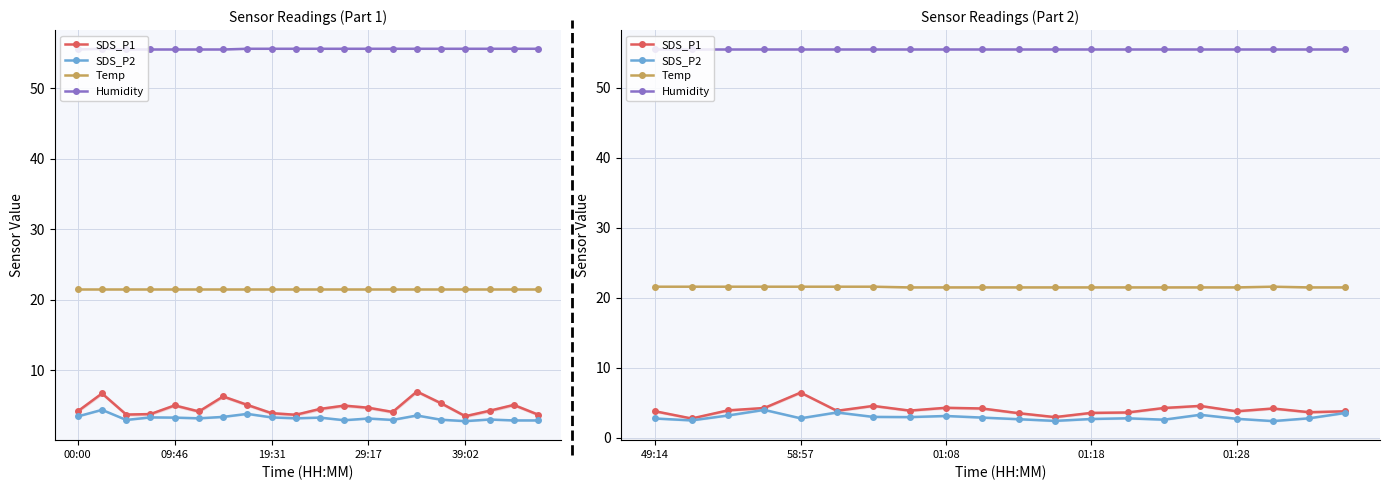

Which series changed the most between 15 and 19?

SDS_P1